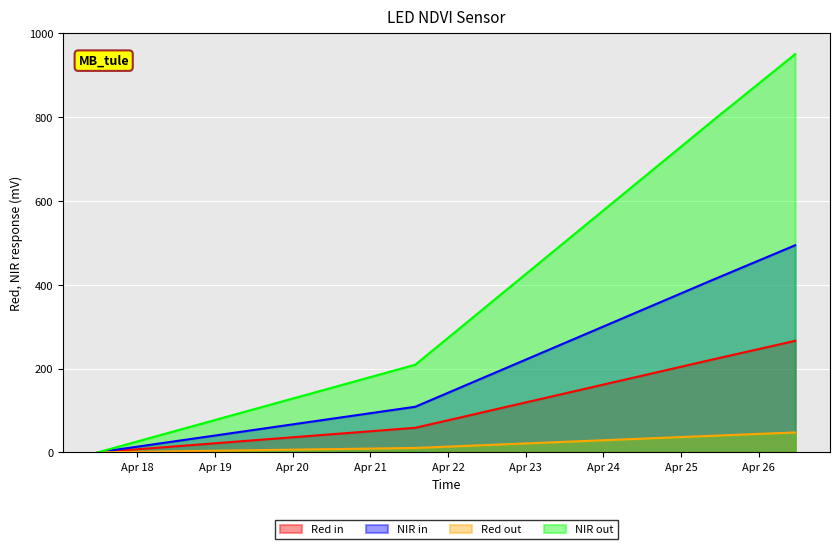

What is the difference between the second highest and second lowest values?

162.3